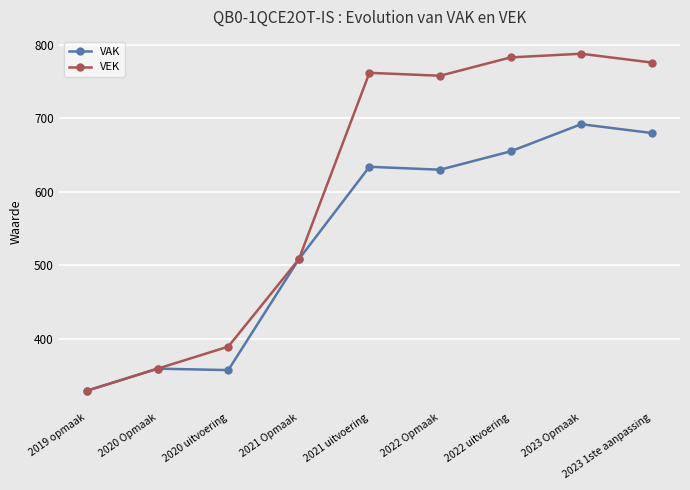

List the series in order of their peak value, lowest first.

VAK, VEK